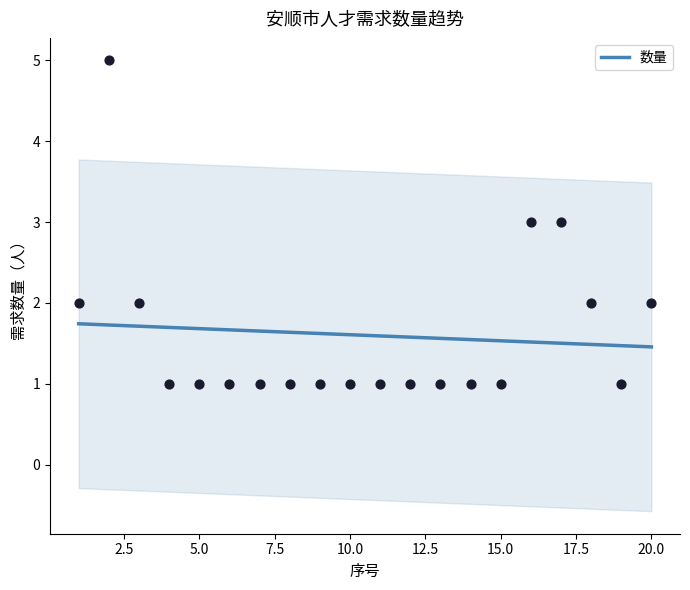

Between 6 and 18, which is larger?

18